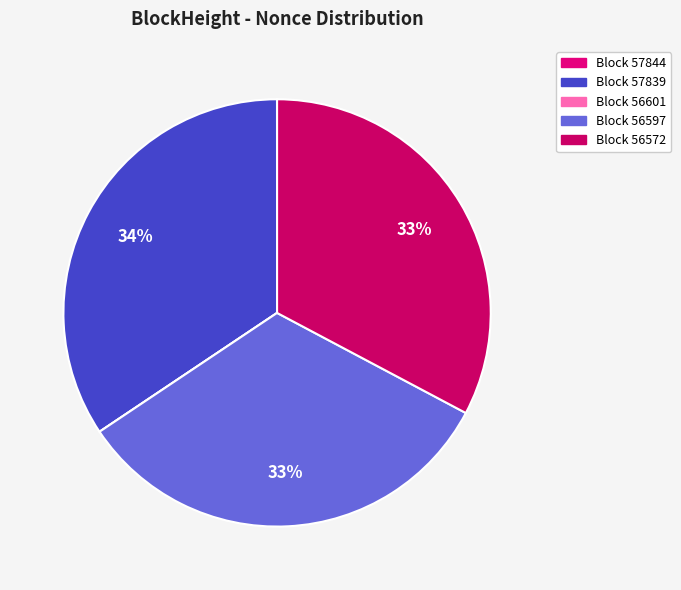

Rank the categories by value from lowest to highest.

56601, 57844, 56572, 56597, 57839